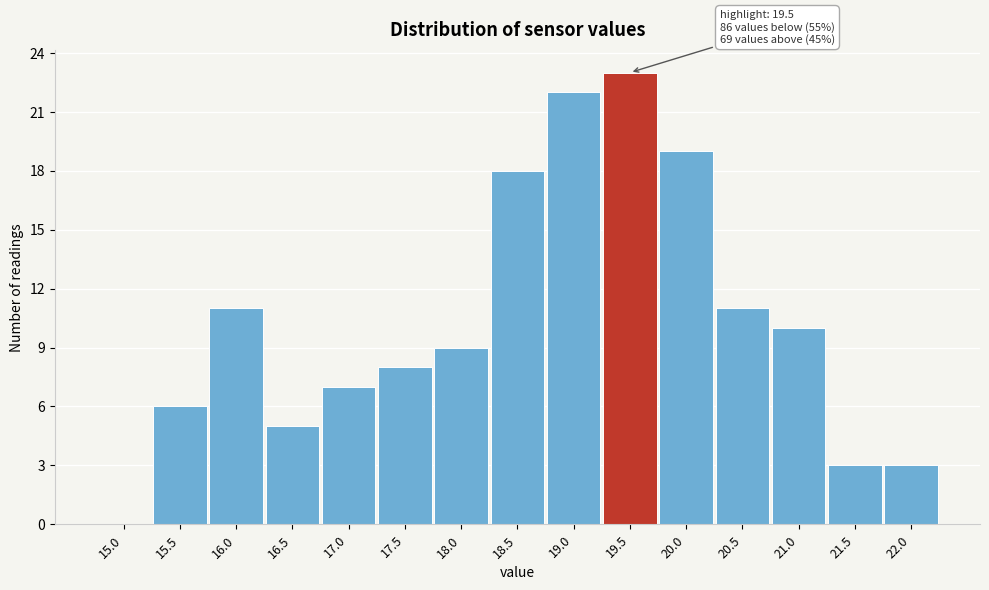

Reading right to left, what are all the values shown in this chart?

22.0=3	21.5=3	21.0=10	20.5=11	20.0=19	19.5=23	19.0=22	18.5=18	18.0=9	17.5=8	17.0=7	16.5=5	16.0=11	15.5=6	15.0=0